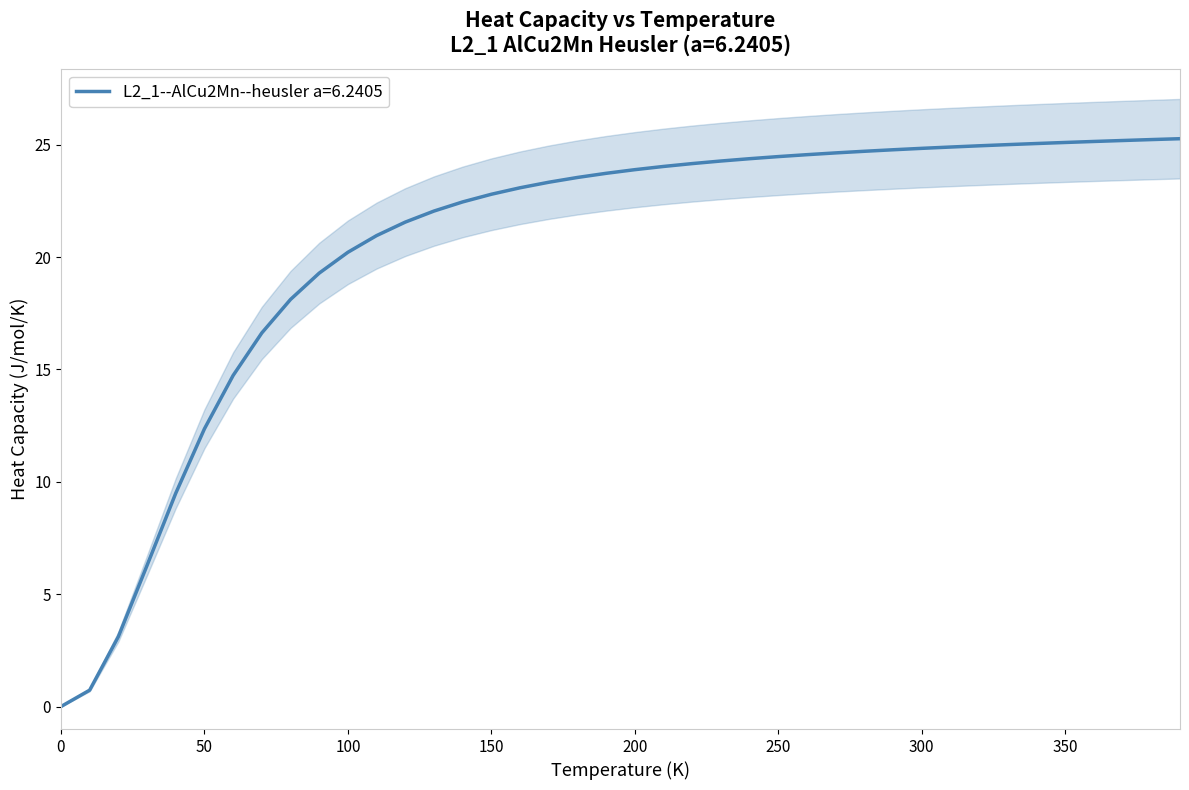

Is it true that L2_1--AlCu2Mn--heusler a=6.2405 equals -11.5 at 0?

False